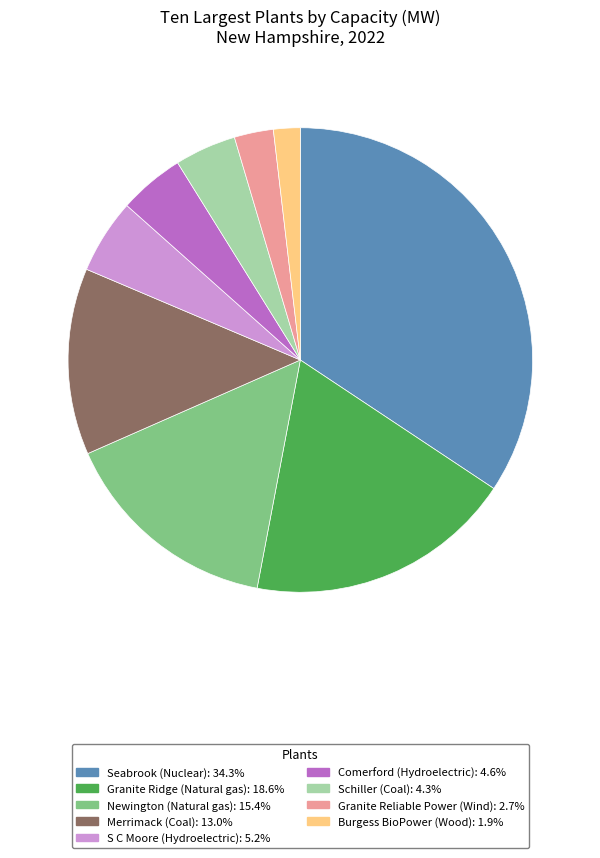

Do Comerford and Newington together represent more than half of the pie?

No